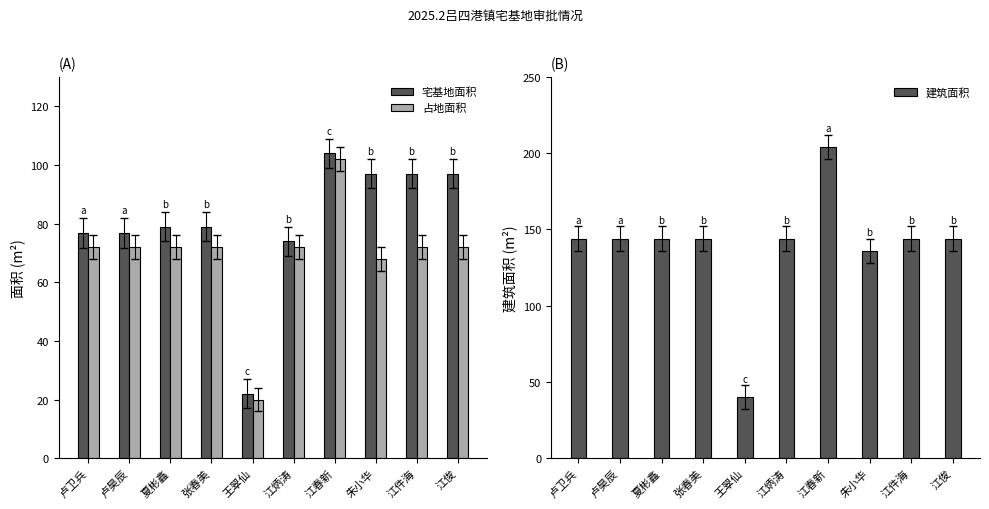

True or false: 宅基地面积 has a value of 79.0 at 夏彬鑫.

True